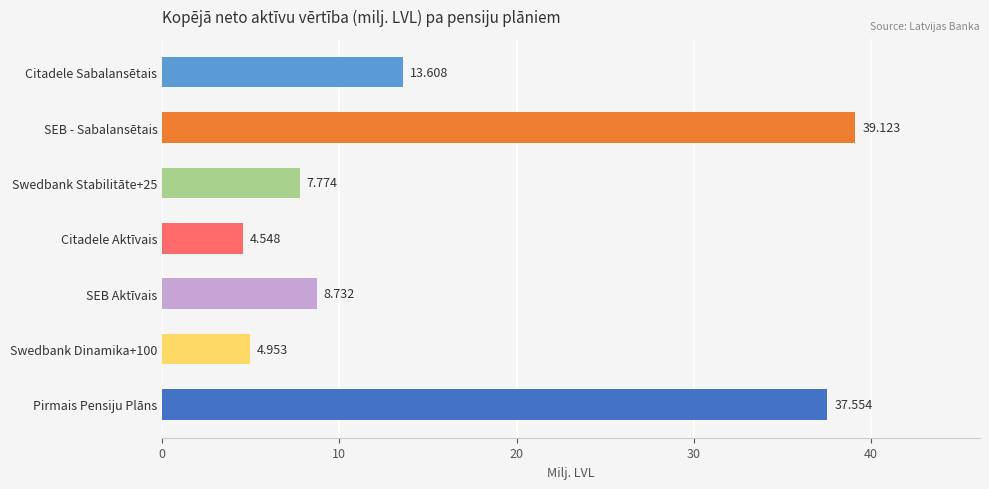

List the labels in order of value, smallest first.

Citadele Aktīvais, Swedbank Dinamika+100, Swedbank Stabilitāte+25, SEB Aktīvais, Citadele Sabalansētais, Pirmais Pensiju Plāns, SEB - Sabalansētais